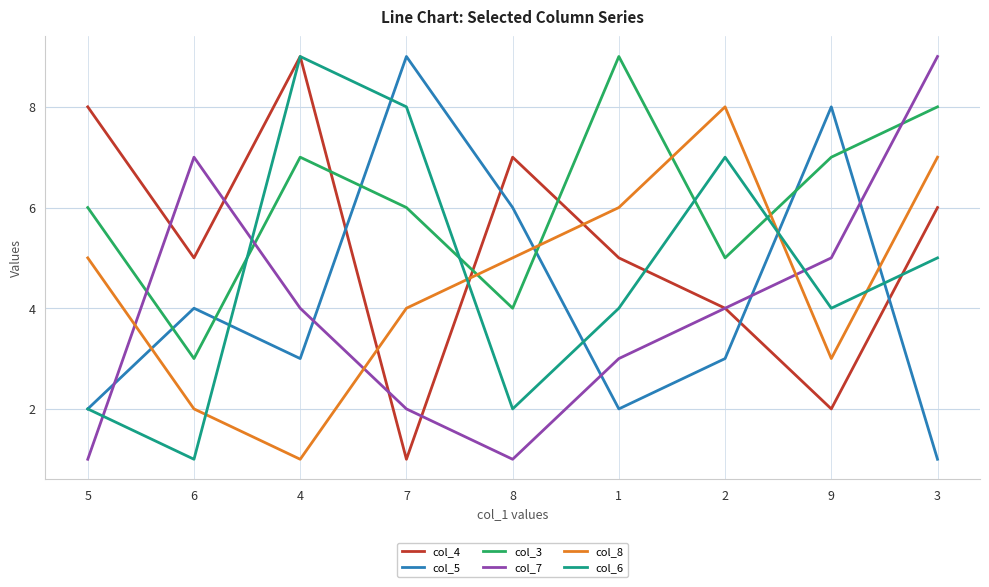

How many intersections are there between col_3 and col_7?

3